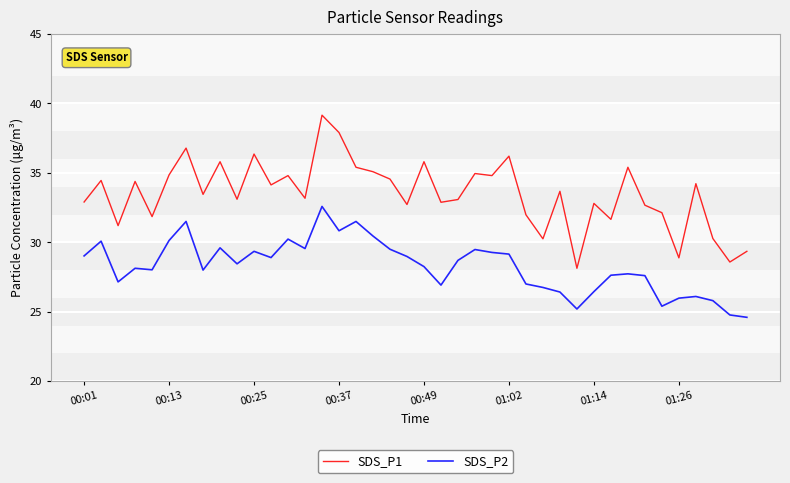

What is the minimum value shown in the chart?

24.6